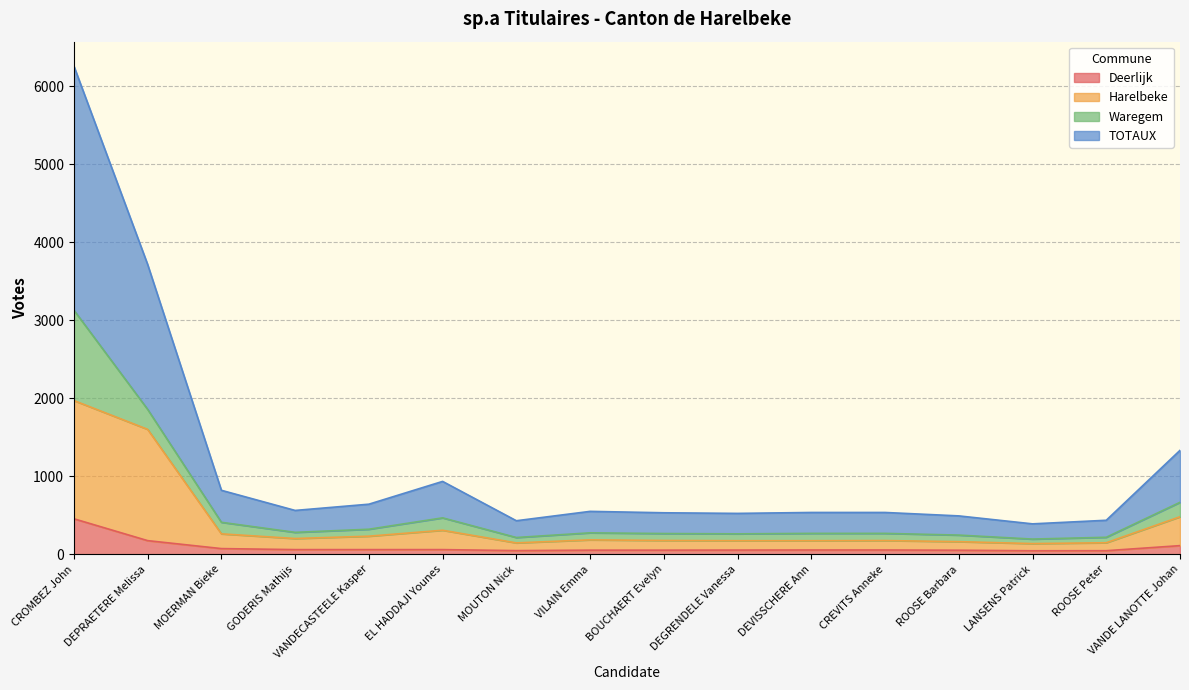

Which series has the largest range (max minus min)?

TOTAUX